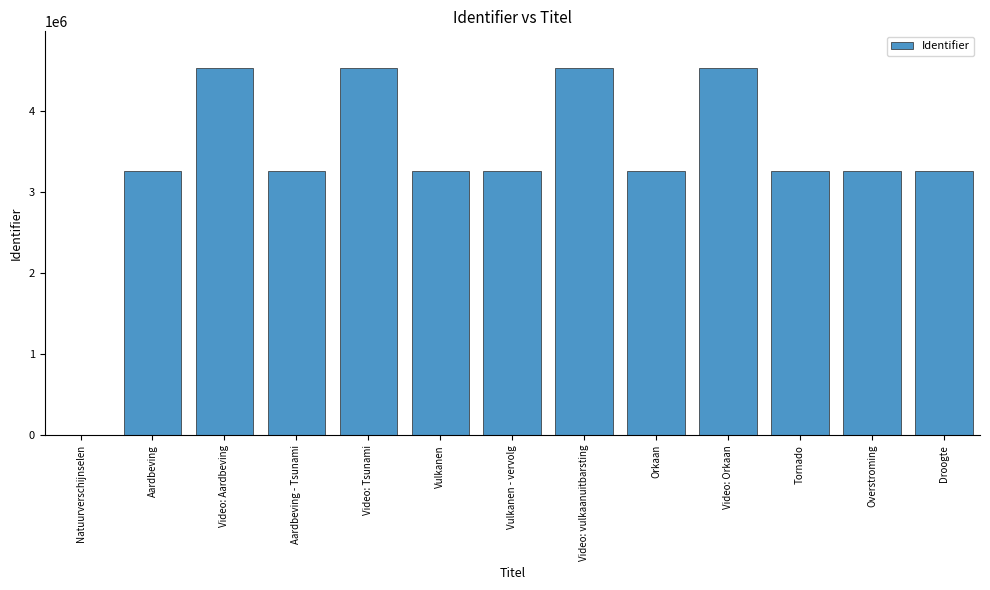

What is the sum of the values at Overstroming and Natuurverschijnselen?

3264198